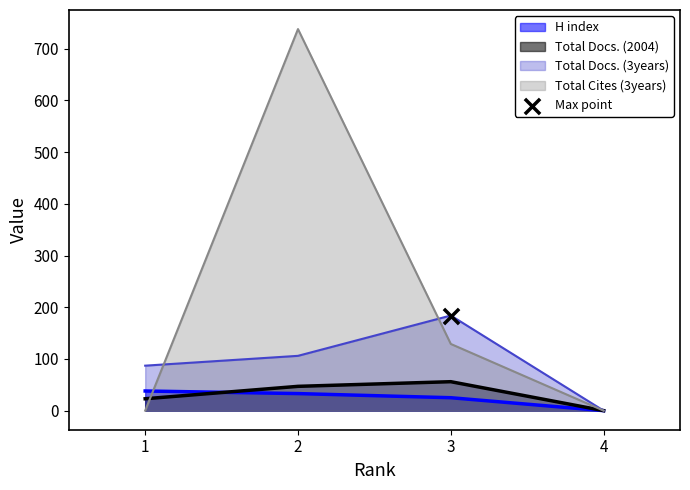

What is the total value across all series at 2?

924